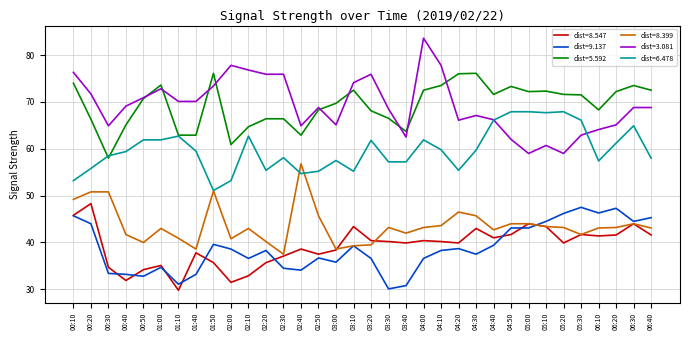

Between 04:00 and 06:40, which series saw the biggest shift?

dist=3.081